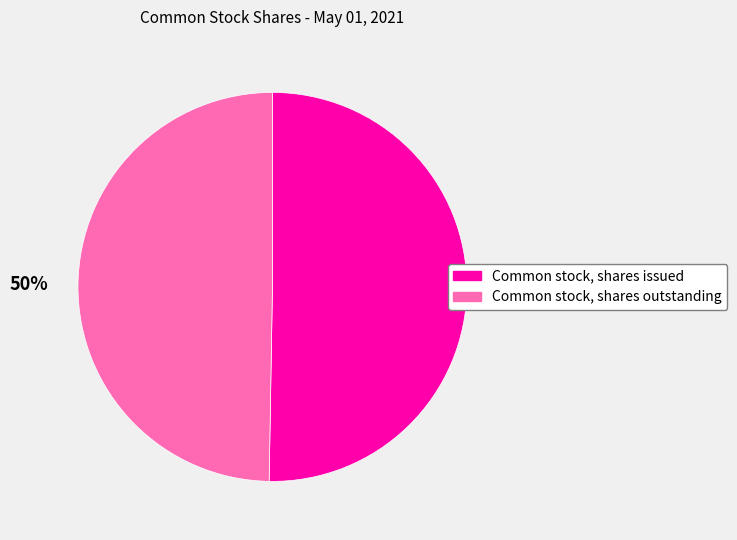

What is the ratio of the value at Common stock, shares issued to the value at Common stock, shares outstanding?

1.0